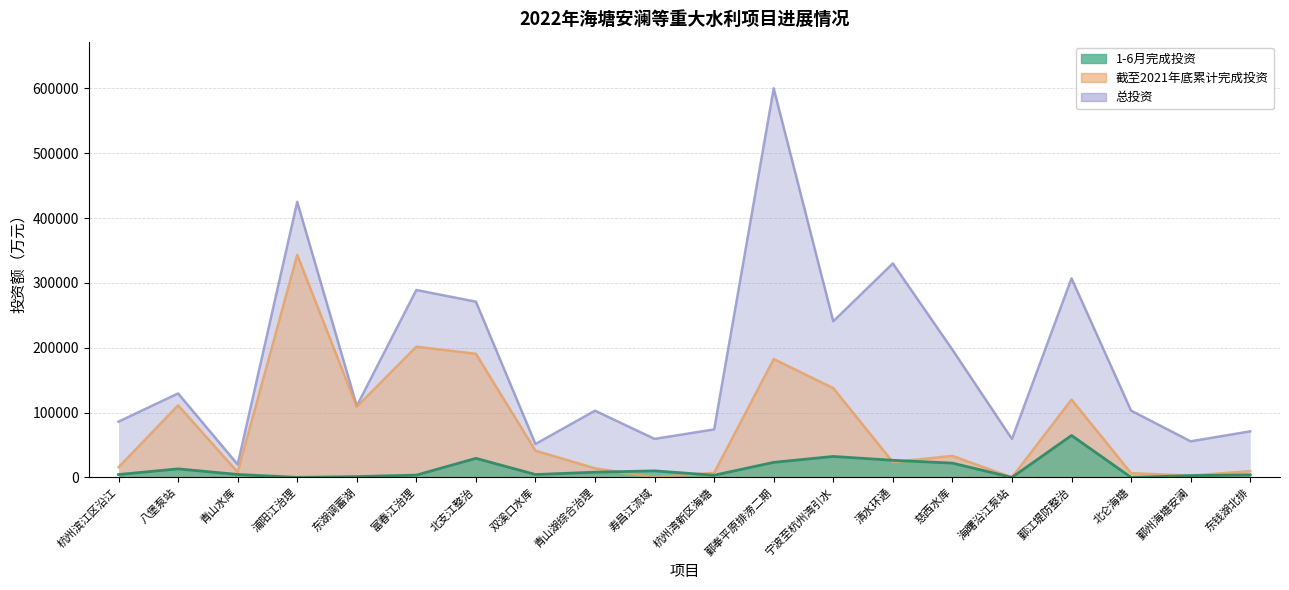

At which category does 截至2021年底累计完成投资 reach its first local valley?

青山水库